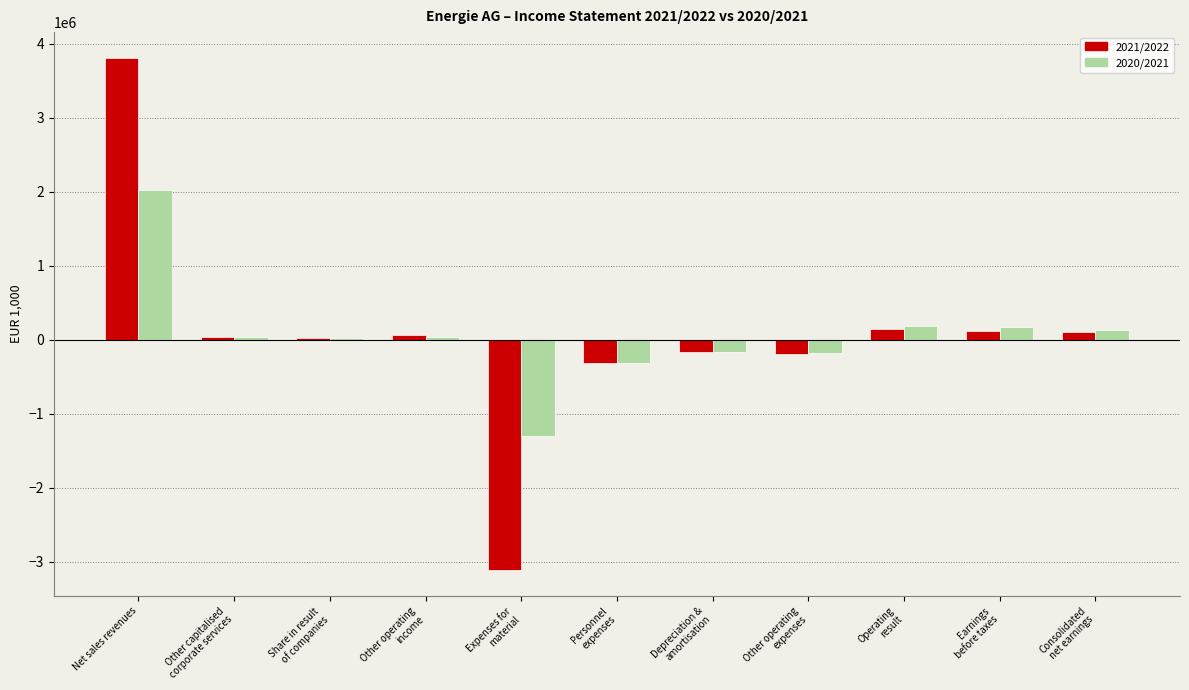

Which category has the lowest value in the 2020/2021 series?

Expenses for
material